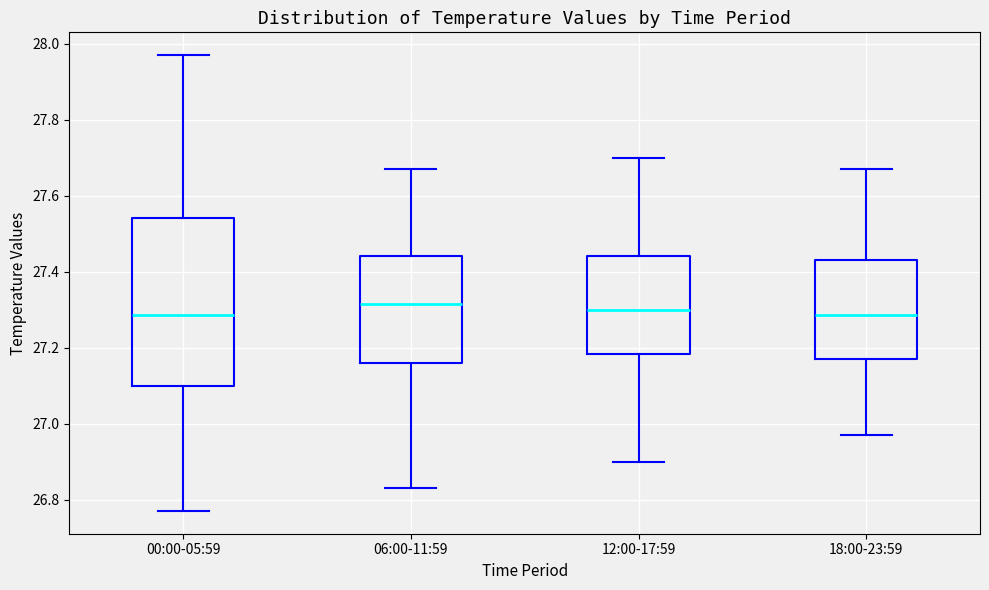

Comparing the boxes themselves (not the whiskers), which one is the tallest?

00:00-05:59